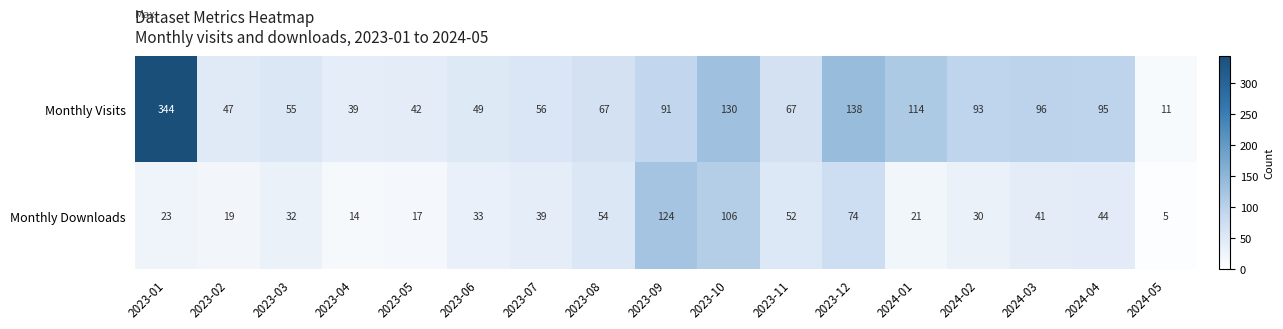

What is the difference between the Monthly Downloads values at 2024-05 and 2023-11?

47